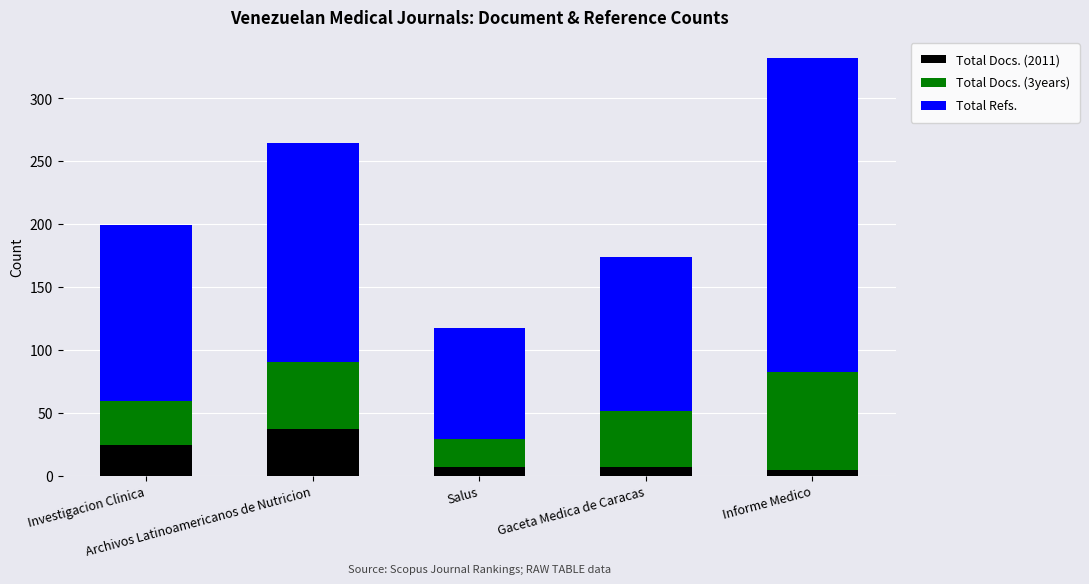

What is the highest value of the Total Docs. (2011) series?

37